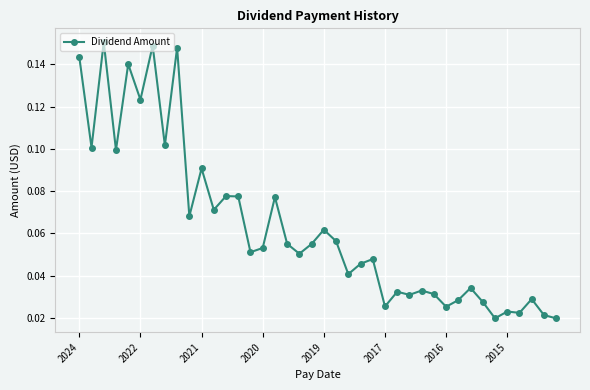

Count the values in the range 0 to 1.

40